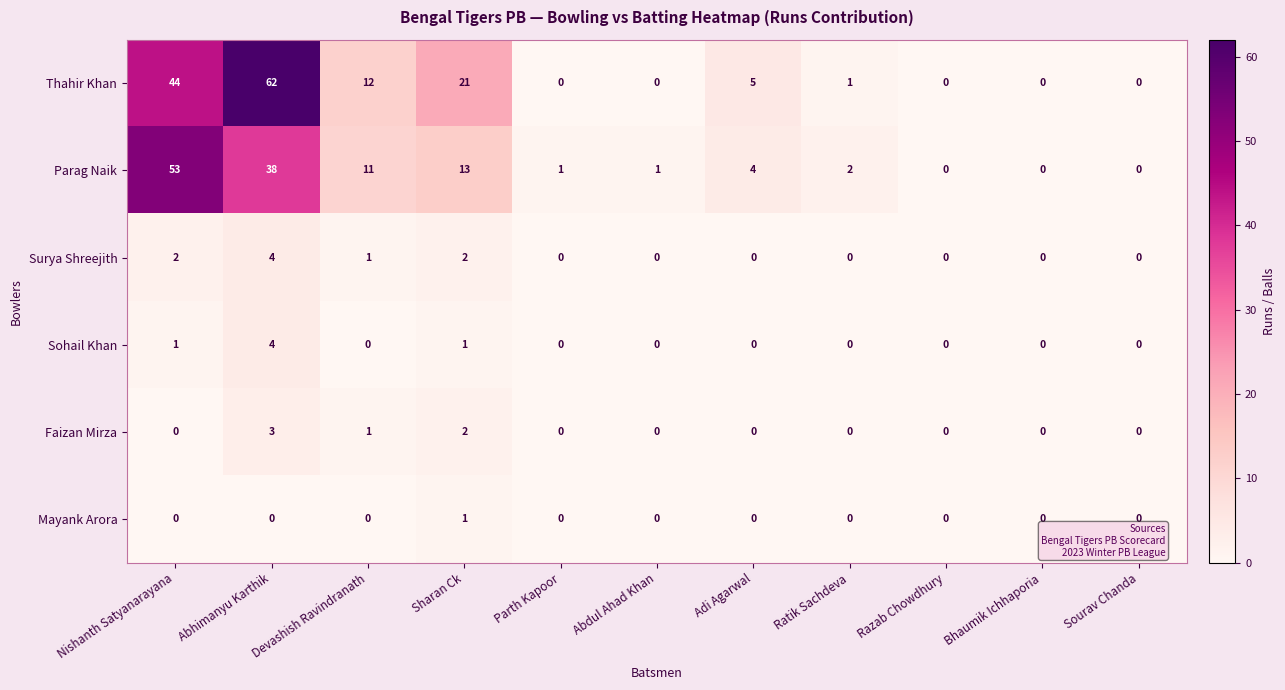

What is the sum of the Parag Naik values at Adi Agarwal and Abhimanyu Karthik?

42